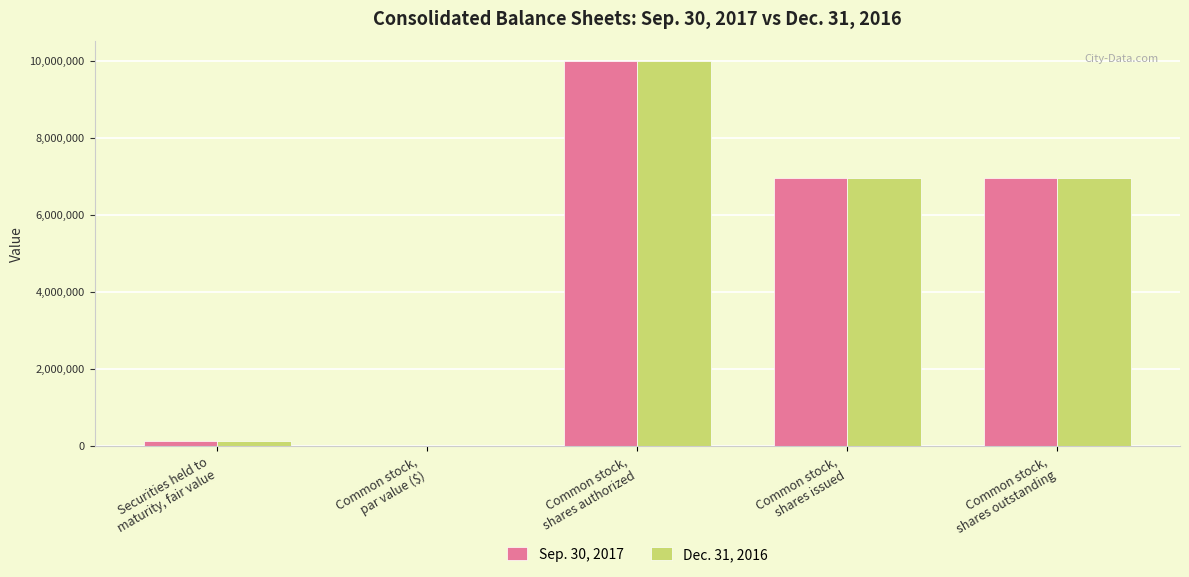

How many categories are shown in the chart?

5